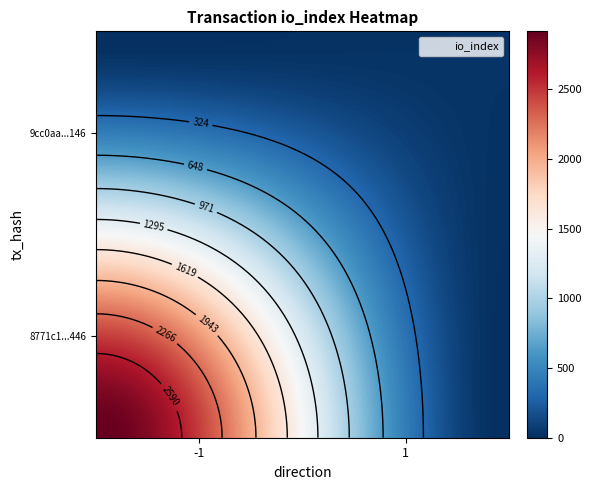

Count the number of categories in the chart.

2